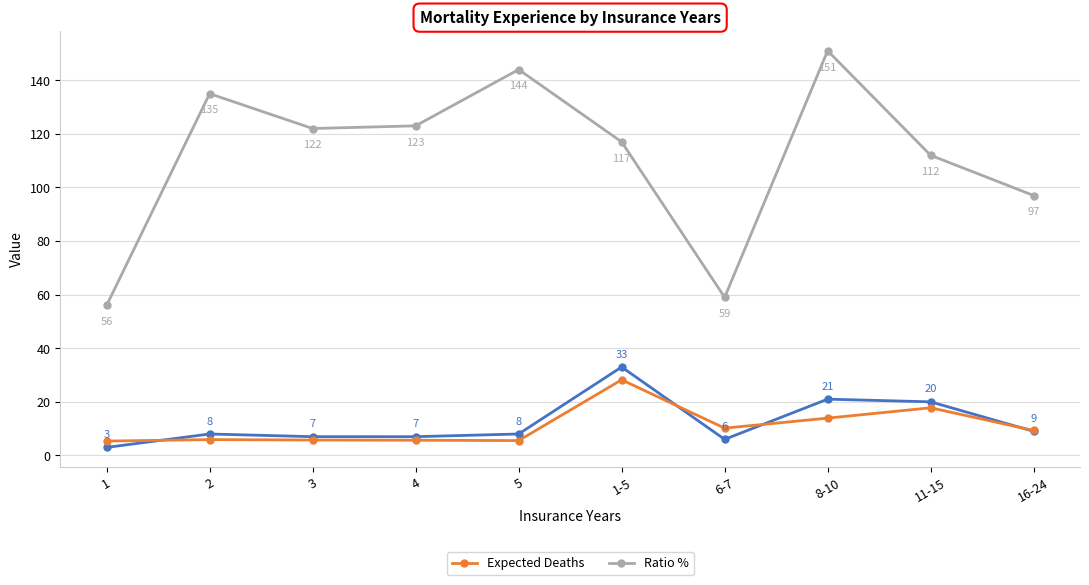

What is the difference between the highest and lowest values at 16-24?

88.0